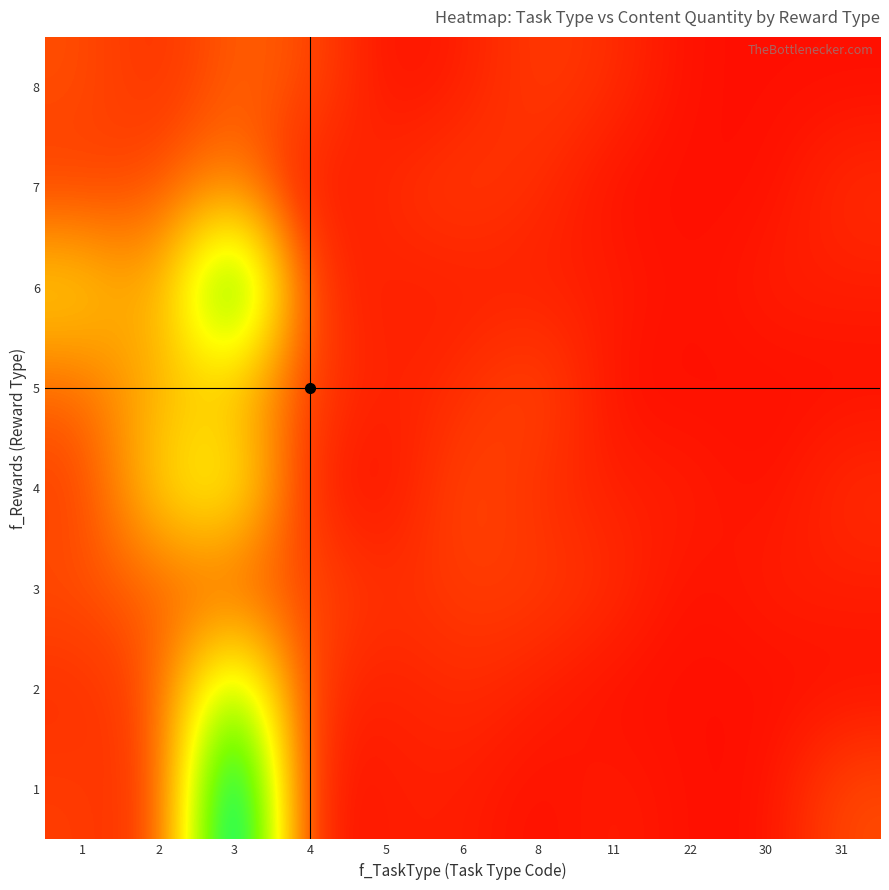

At how many categories does at least one series exceed 26?

1